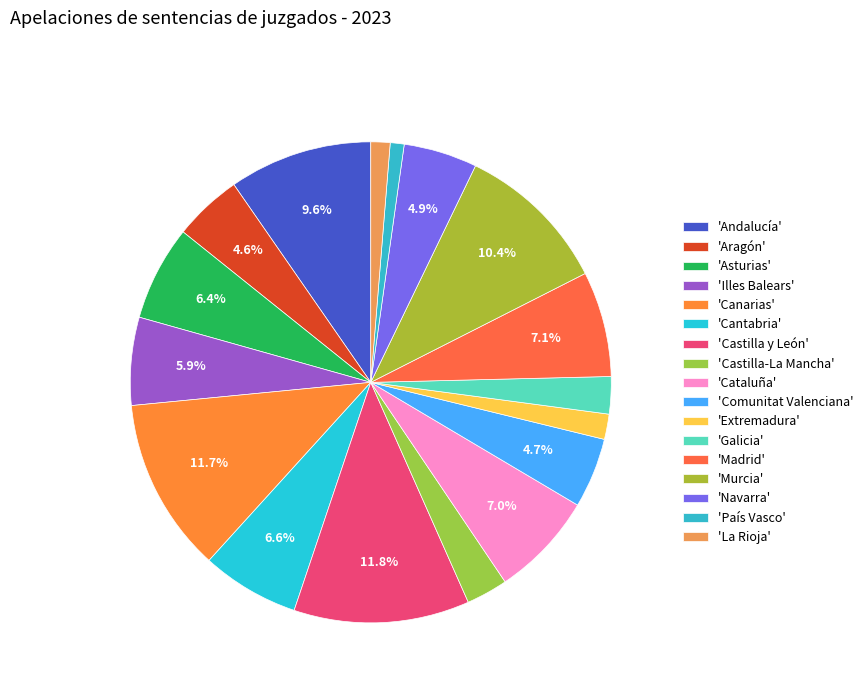

How many segments does this pie chart have?

17